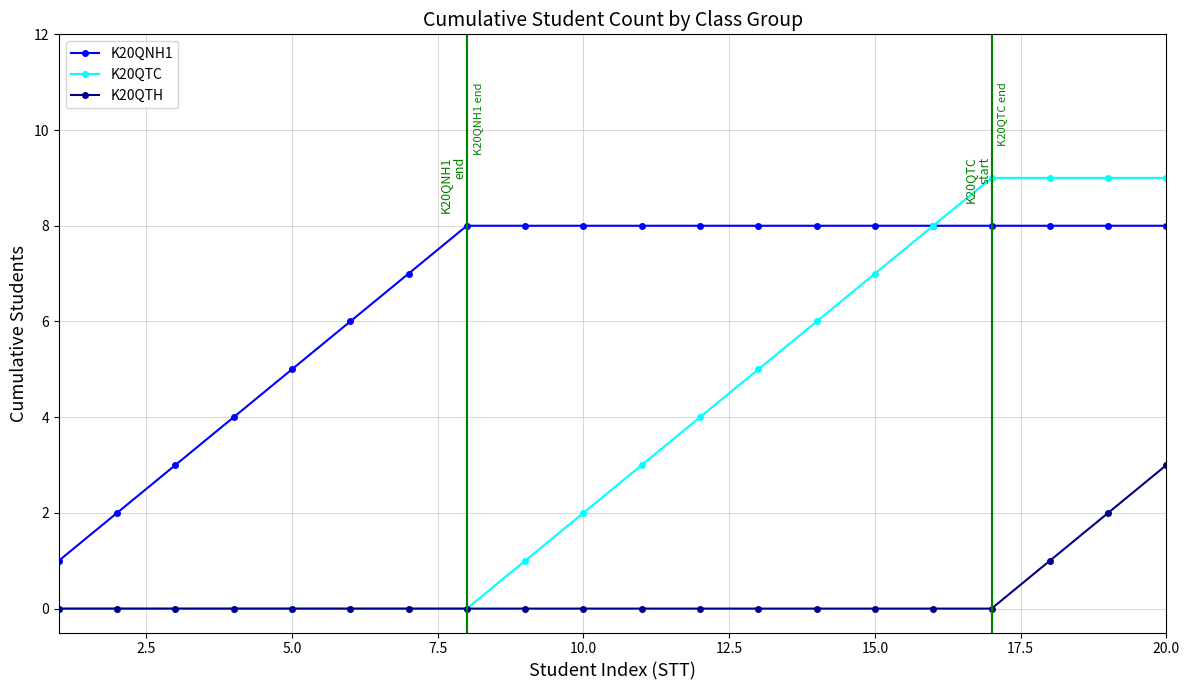

Which series has the largest total across all categories?

K20QNH1